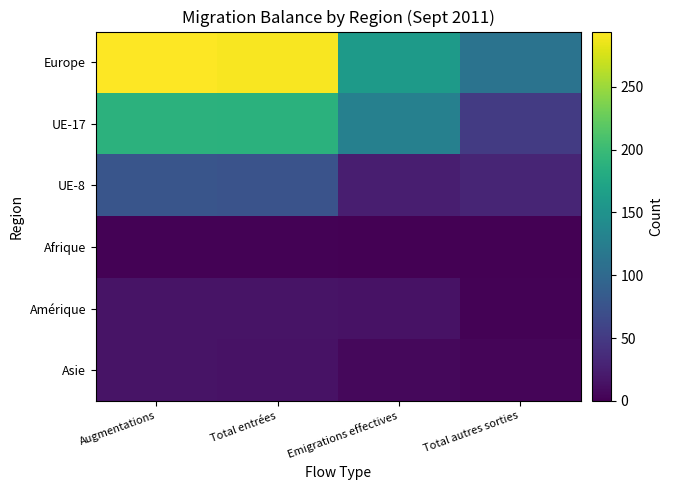

What is the difference between the highest and lowest values at Total autres sorties?

111